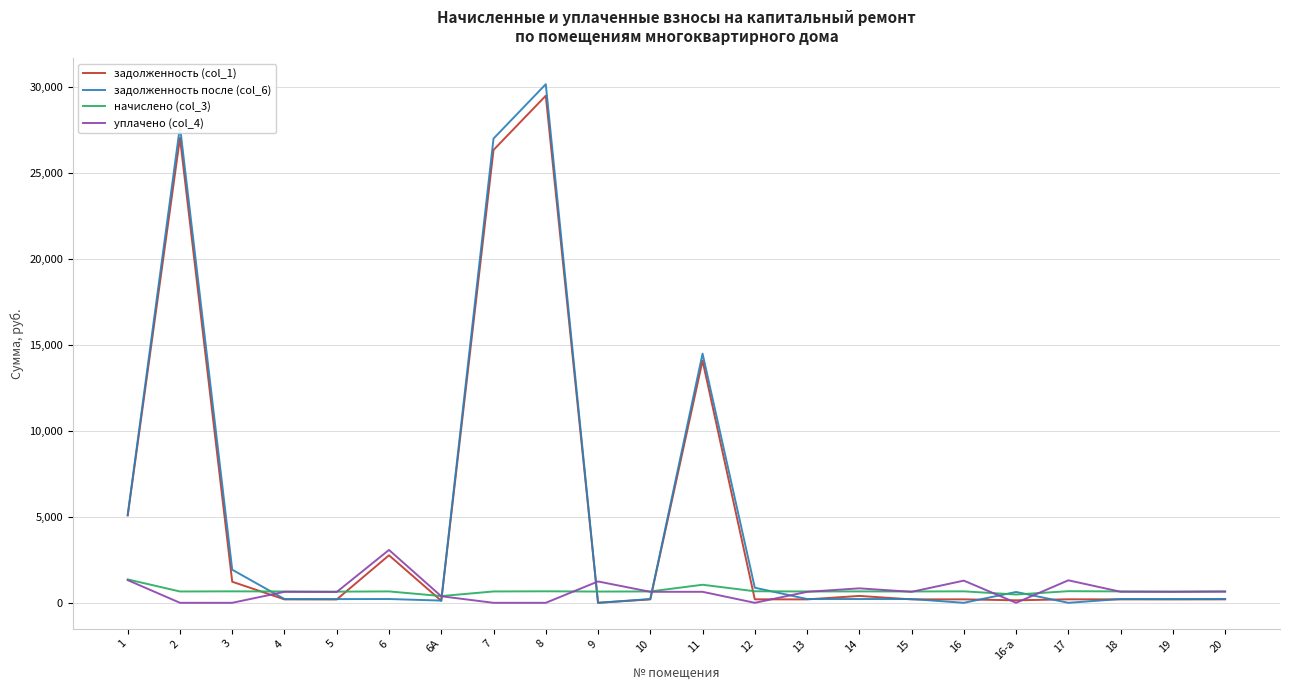

List the series in order of their peak value, lowest first.

начислено (col_3), уплачено (col_4), задолженность (col_1), задолженность после (col_6)